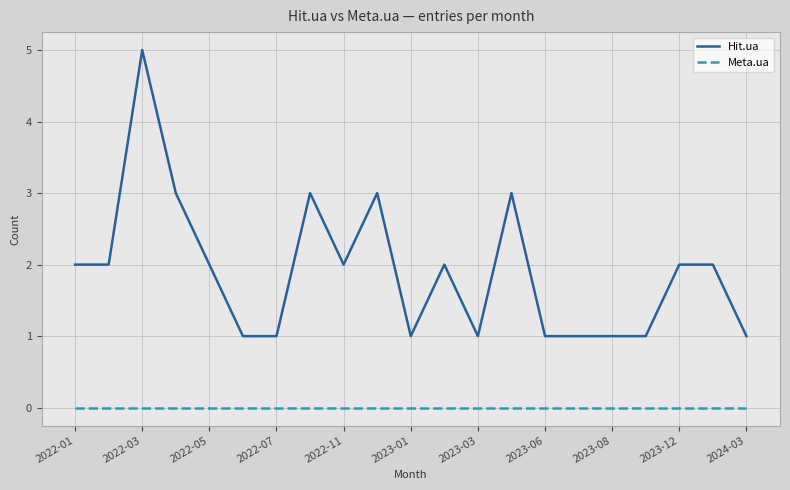

What are all the series names shown in the legend?

Hit.ua, Meta.ua